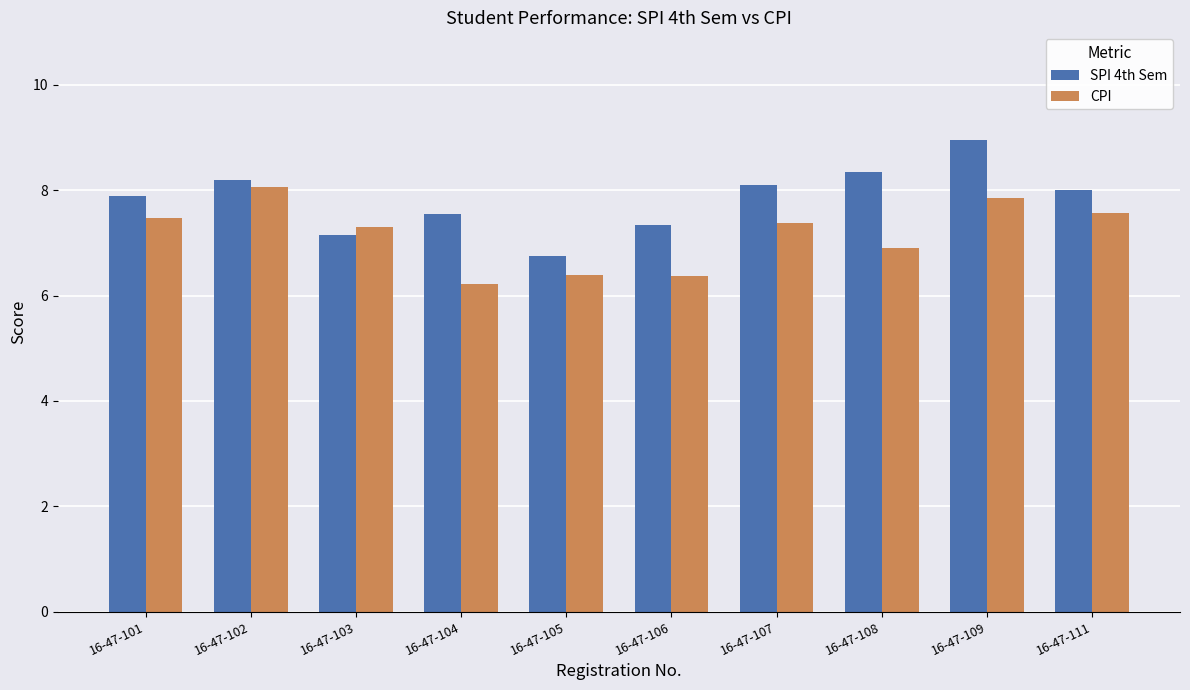

At which category is the sum across all series the highest?

16-47-109